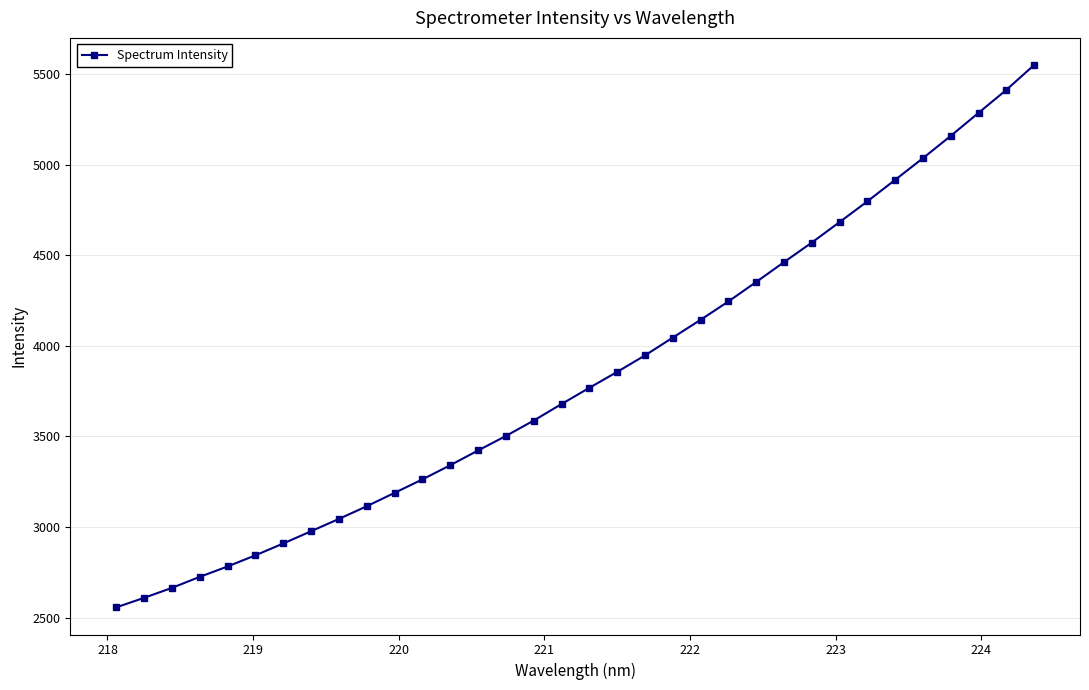

What is the sum of all values?

130440.6